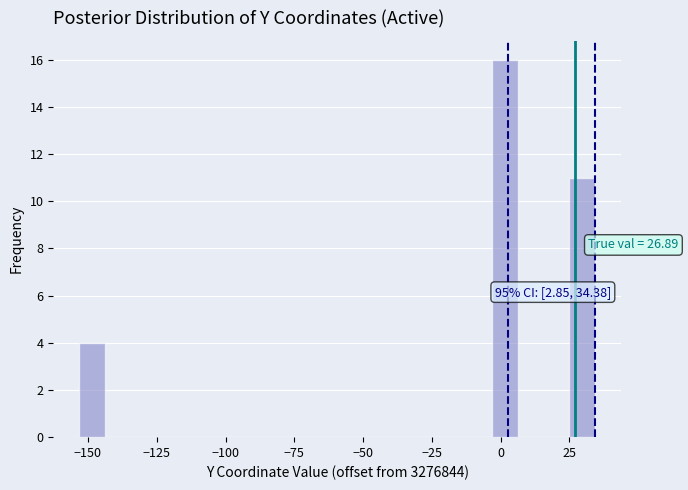

Read against the x-axis, roughly where is the centre of the tallest bar?

0